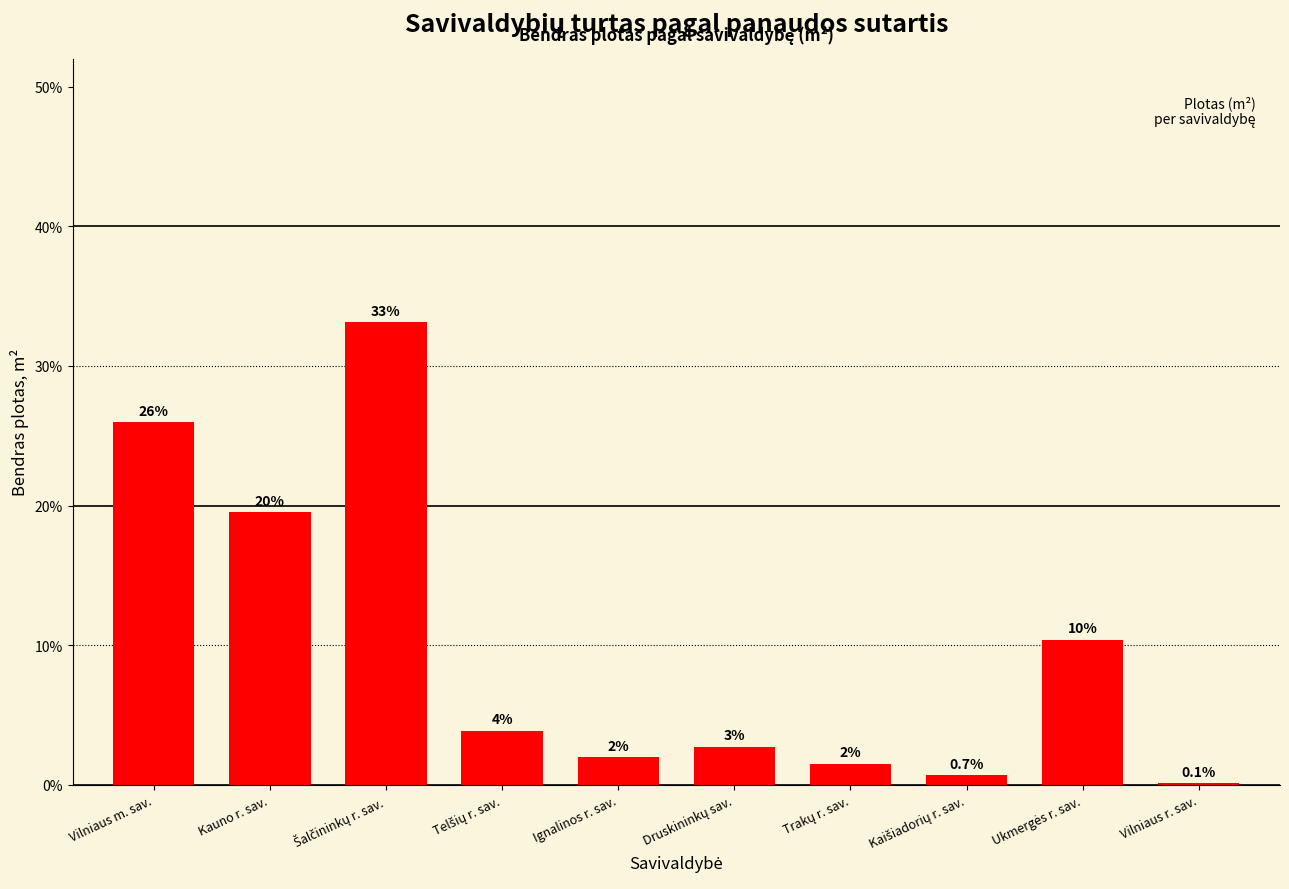

What is the greatest value displayed?

33.2